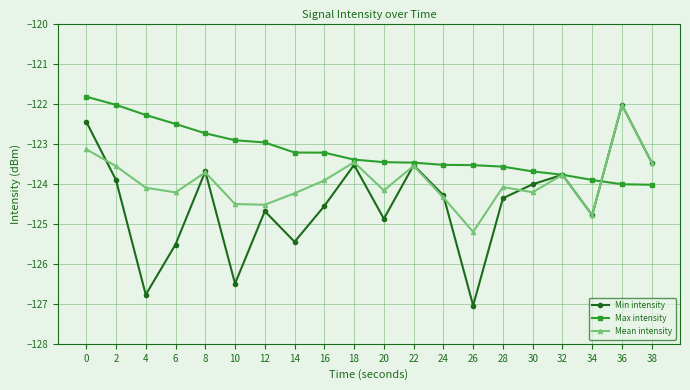

How many data points does each series have?

20